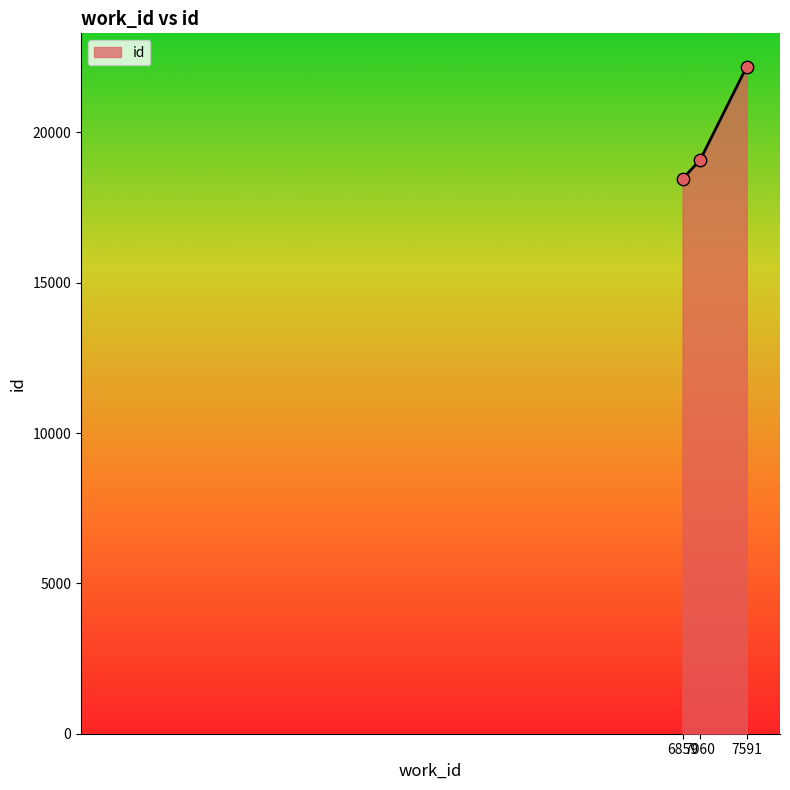

Which has a higher value, 6859 or 7060?

7060